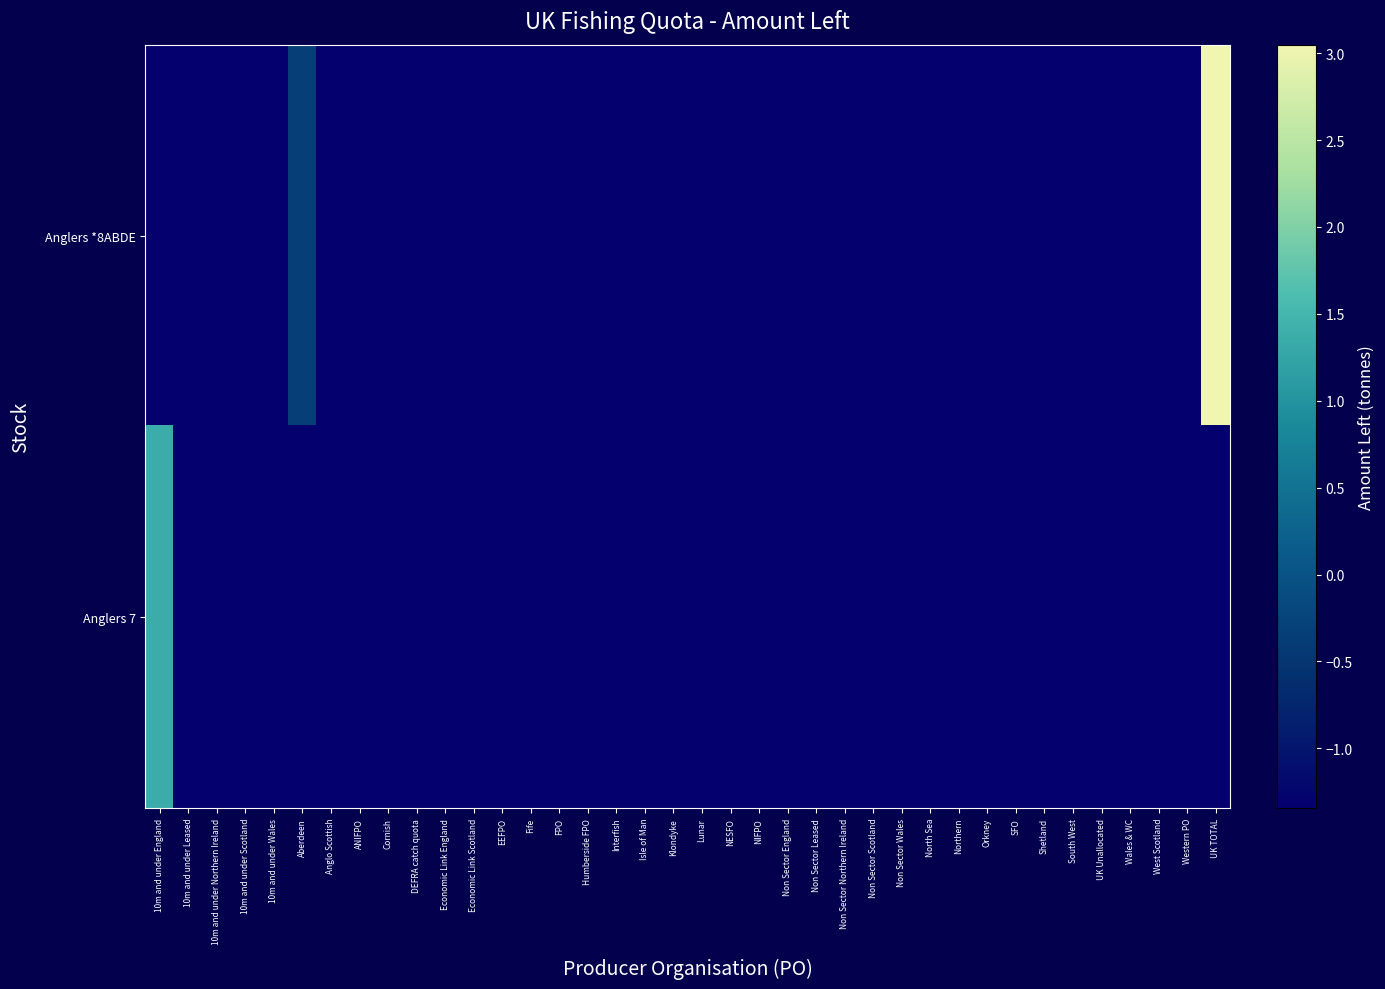

Rank the series at Economic Link Scotland from lowest to highest value.

Anglers *8ABDE, Anglers 7